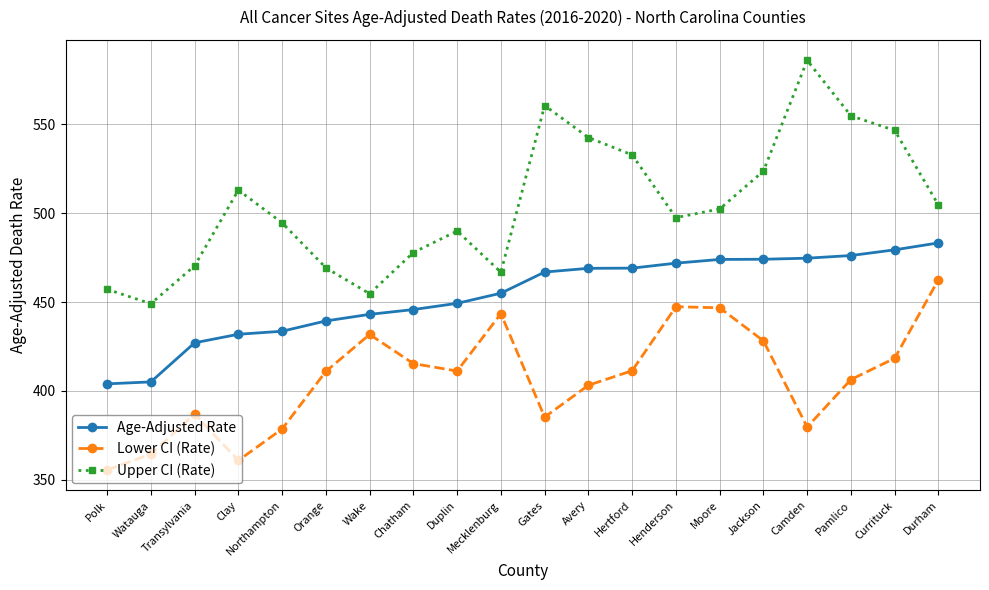

At how many categories does at least one series exceed 412?

20